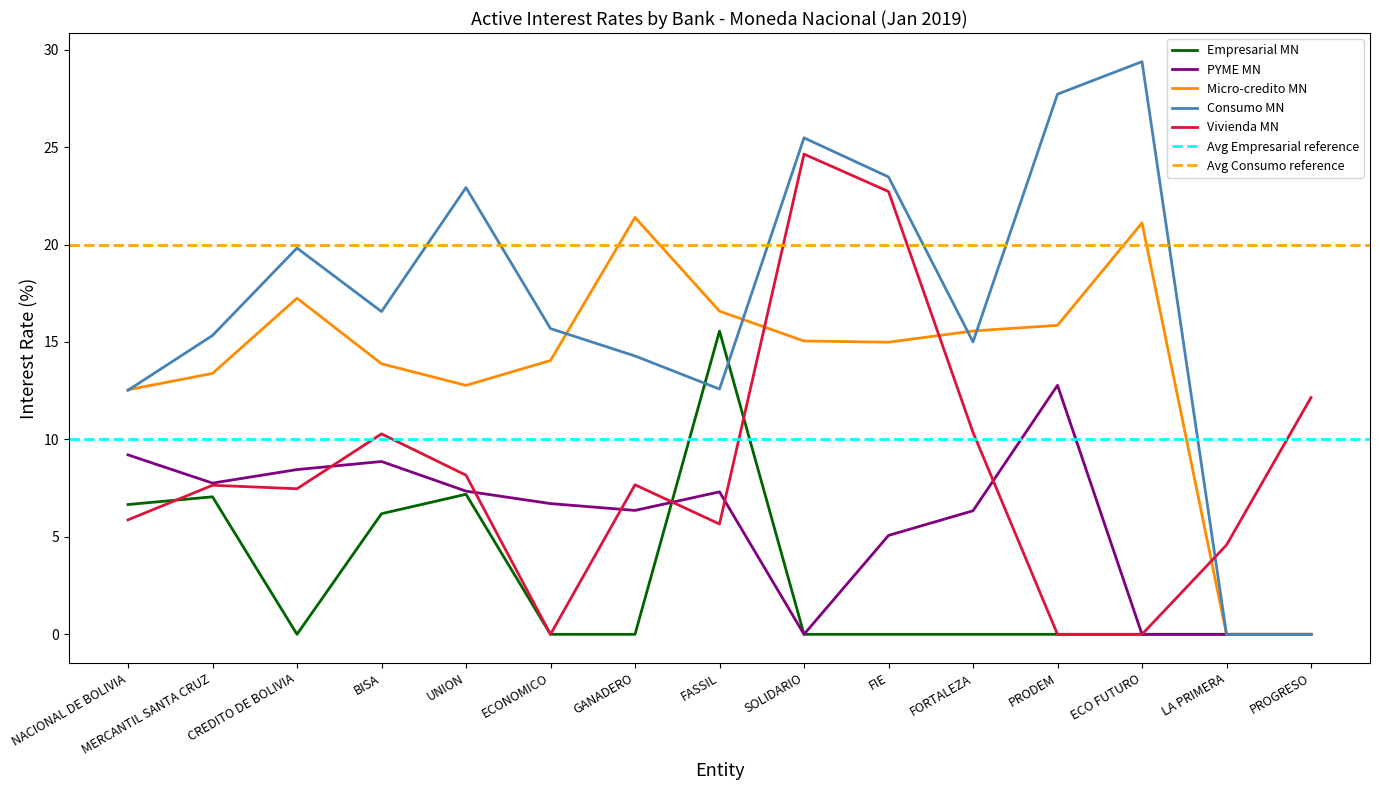

After their last crossing, which series has the higher values: PYME MN or Empresarial MN?

Empresarial MN